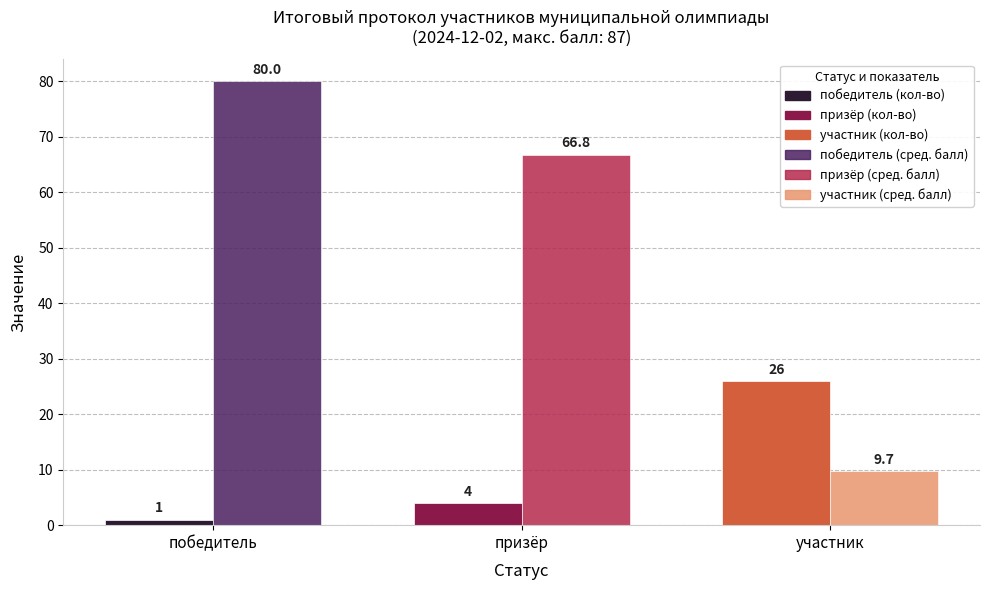

How many series are shown in this chart?

2